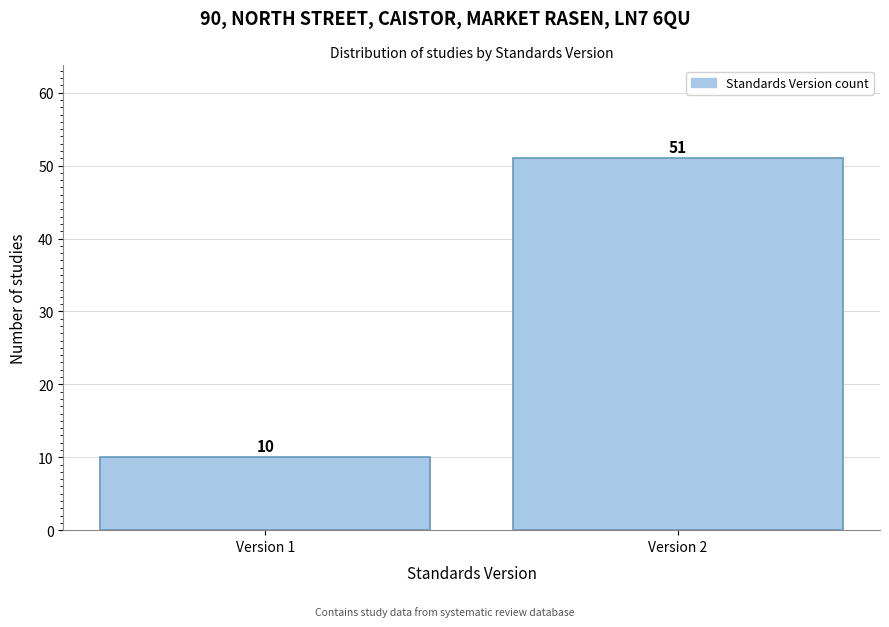

Reading left to right, what are all the values shown in this chart?

Version 1=10	Version 2=51